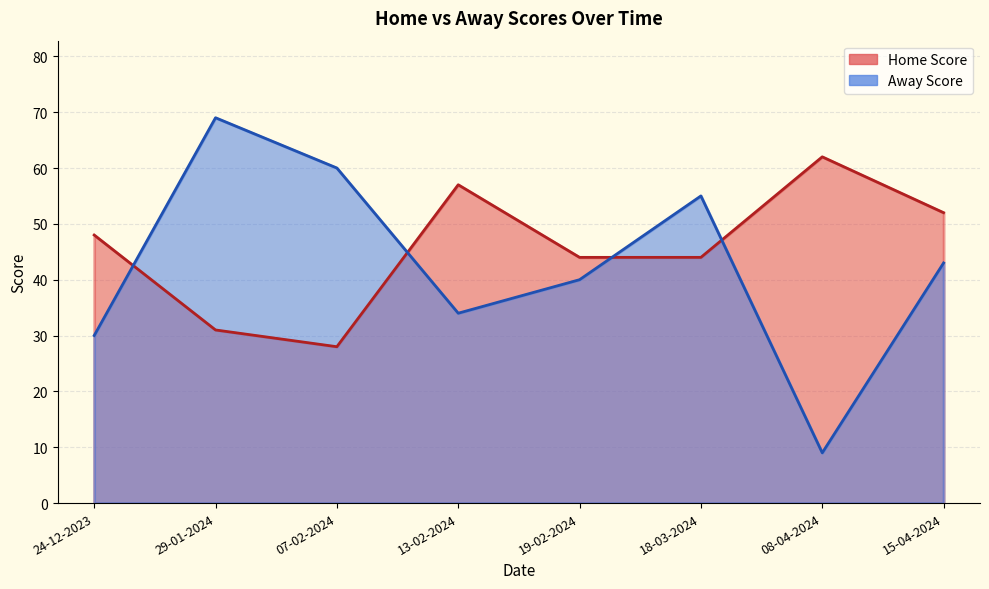

Does the chart have visible grid lines?

Yes